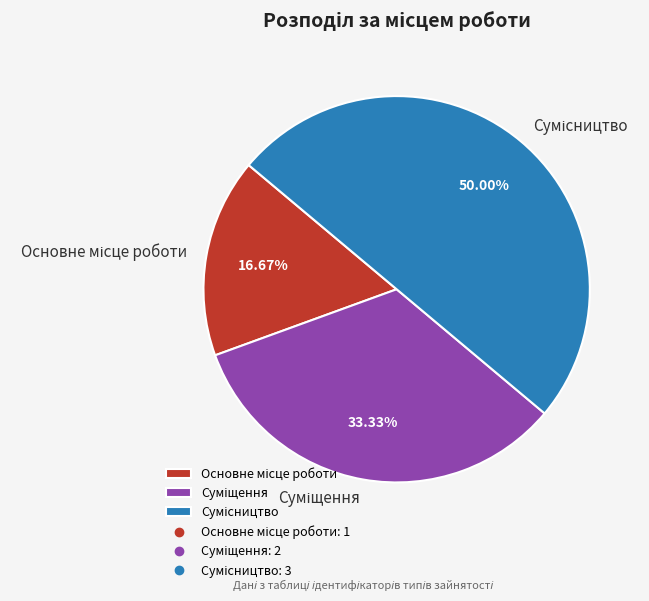

What is the change in value from Суміщення to Сумісництво?

+1